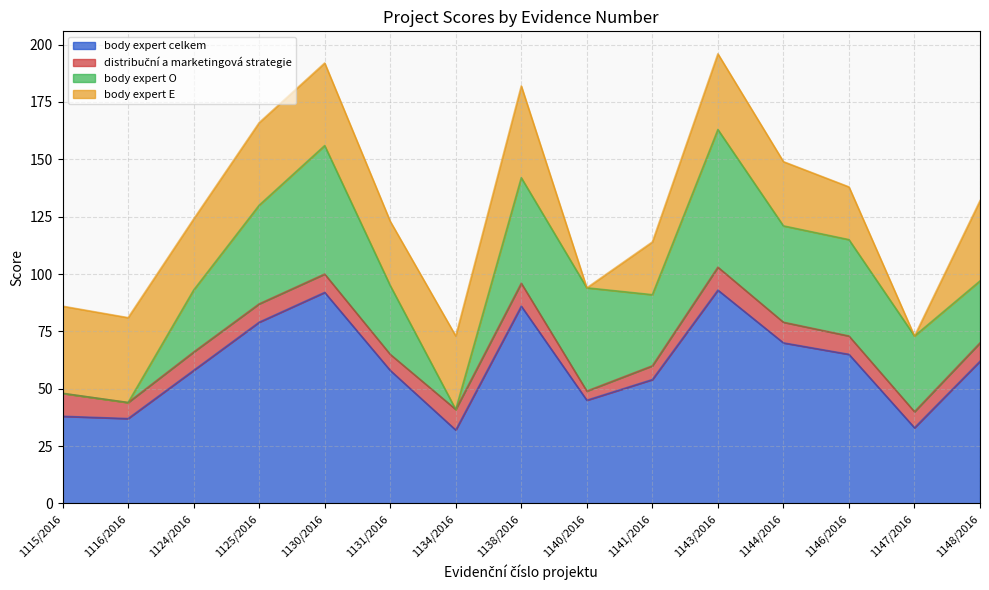

The body expert celkem series shows 17 at 1116/2016. True or false?

False